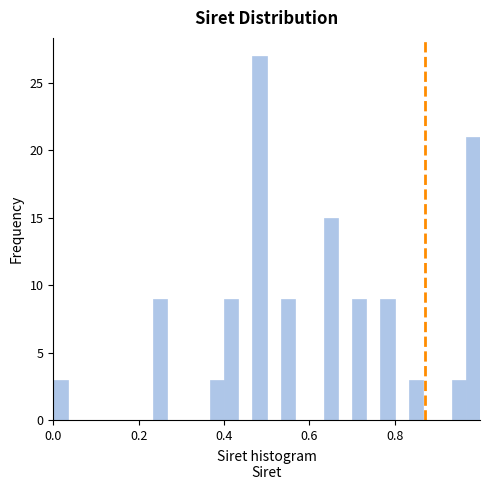

Around what value on the x-axis is the tallest bar? Give the approximate position of its centre, as read against the axis.

0.48